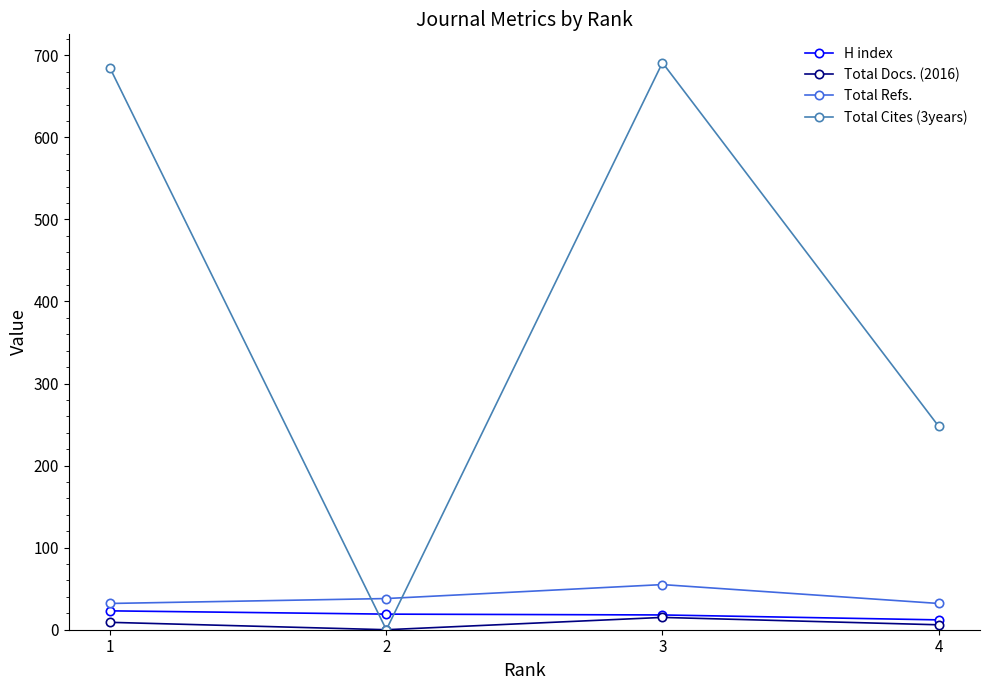

The value of Total Cites (3years) at 4 is 248. True or false?

True